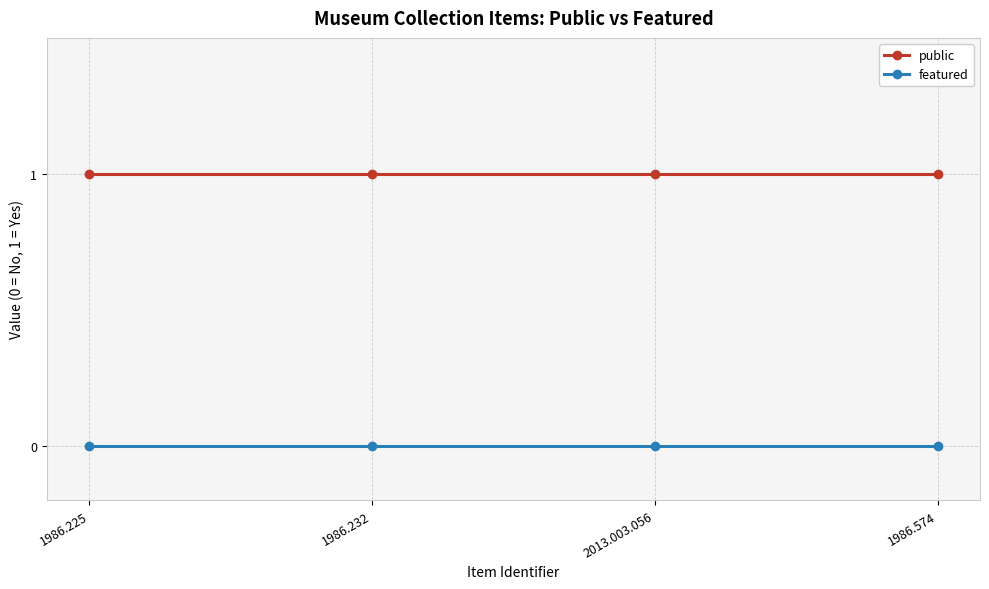

True or false: featured and public cross at least once.

False